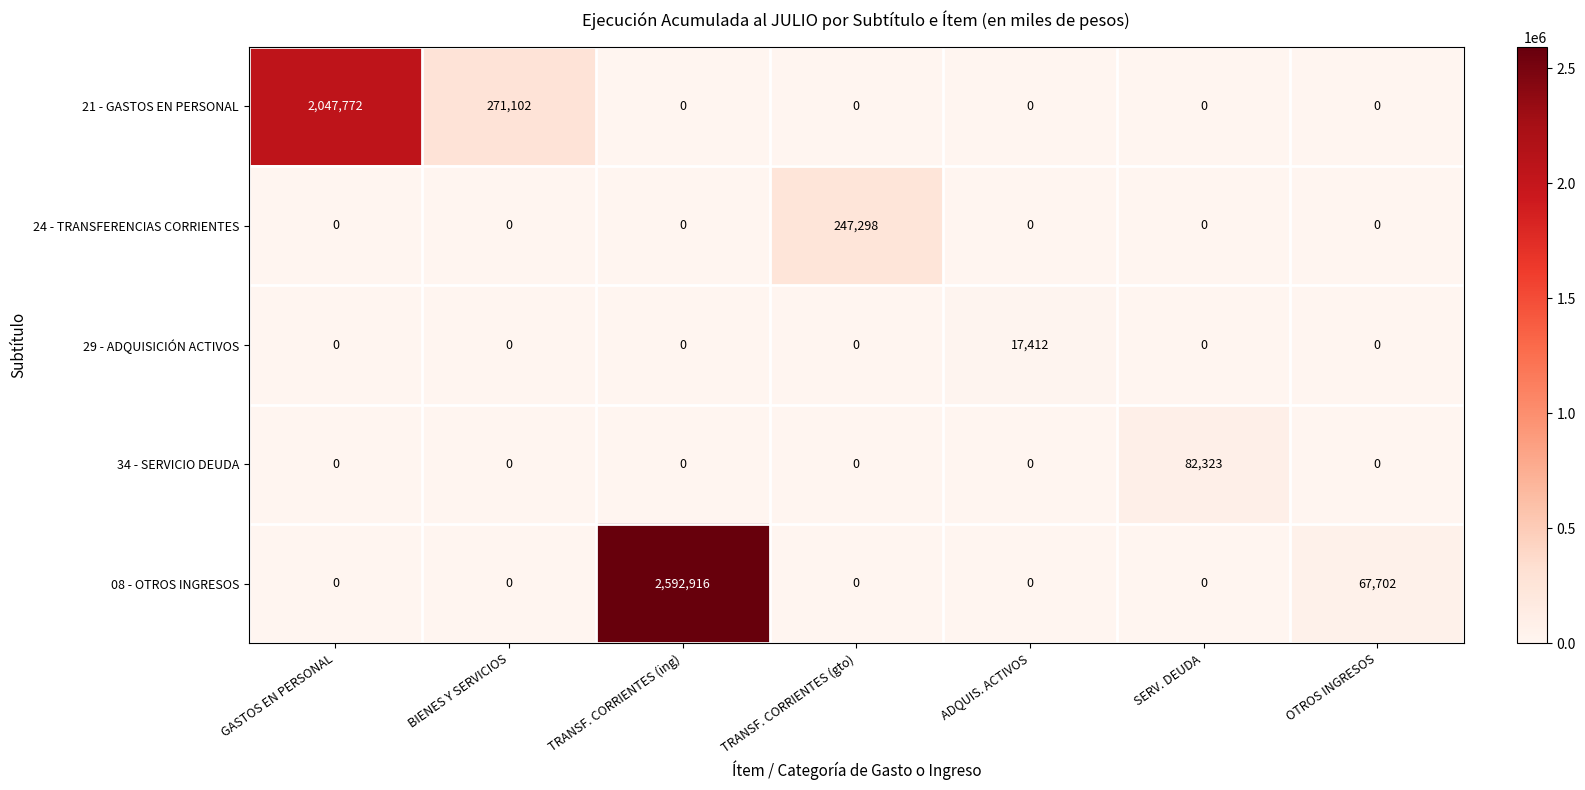

List the series in order of their peak value, highest first.

08 - OTROS INGRESOS, 21 - GASTOS EN PERSONAL, 24 - TRANSFERENCIAS CORRIENTES, 34 - SERVICIO DEUDA, 29 - ADQUISICIÓN ACTIVOS